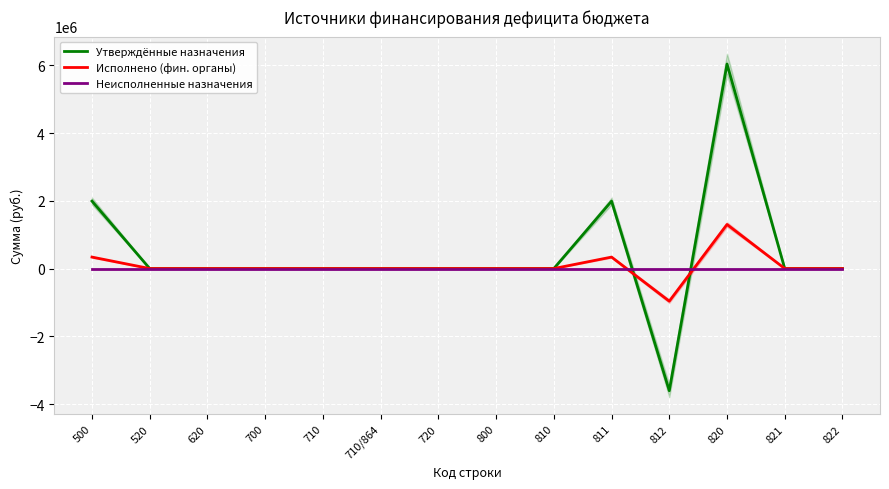

The Исполнено (фин. органы) series shows -832643.0 at 710. True or false?

False